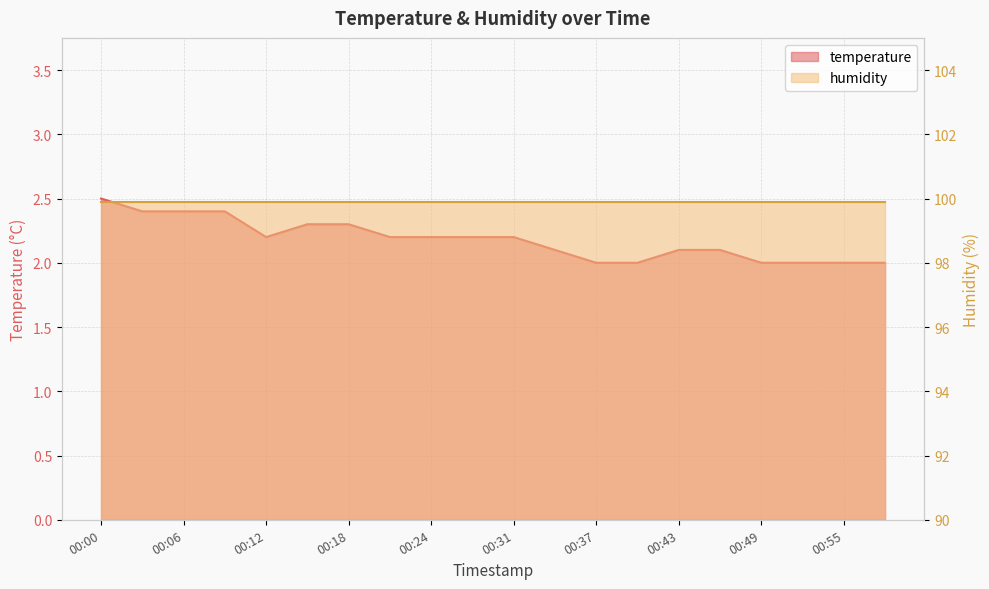

At which label is the value closest to 2?

00:37